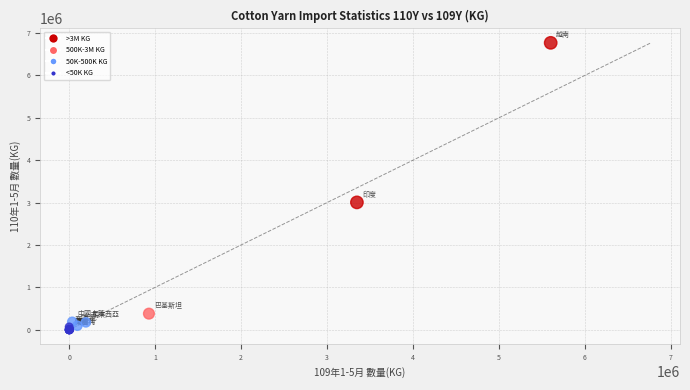

What Y value in the scatter plot is closest to 3383440?

3004178